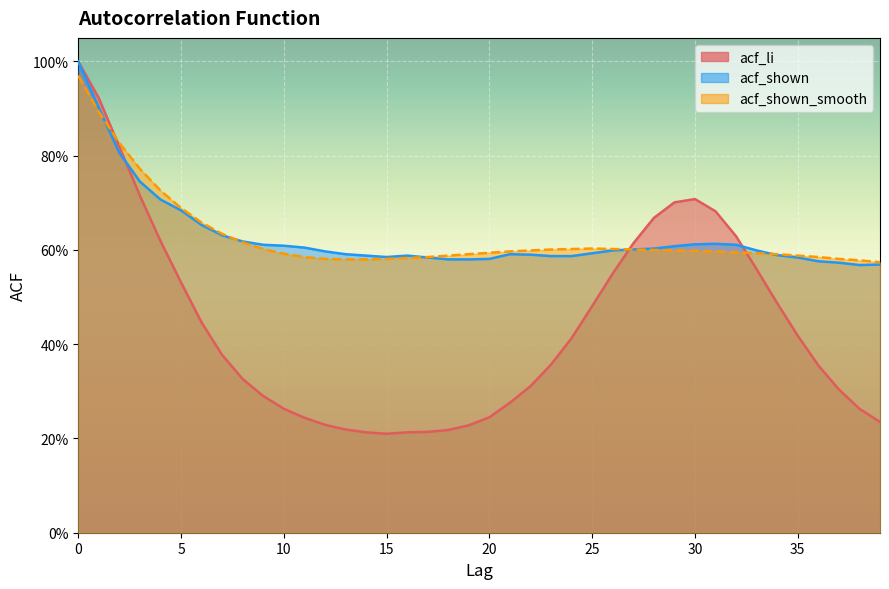

At how many categories does at least one series exceed 0?

40